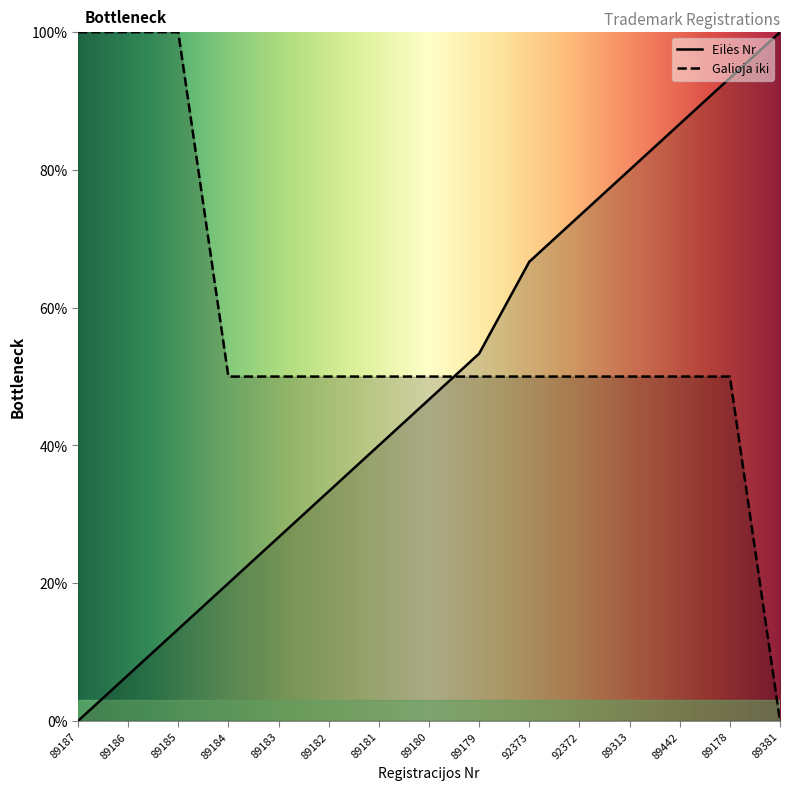

How many intersections are there between Eilės Nr and Galioja iki?

1